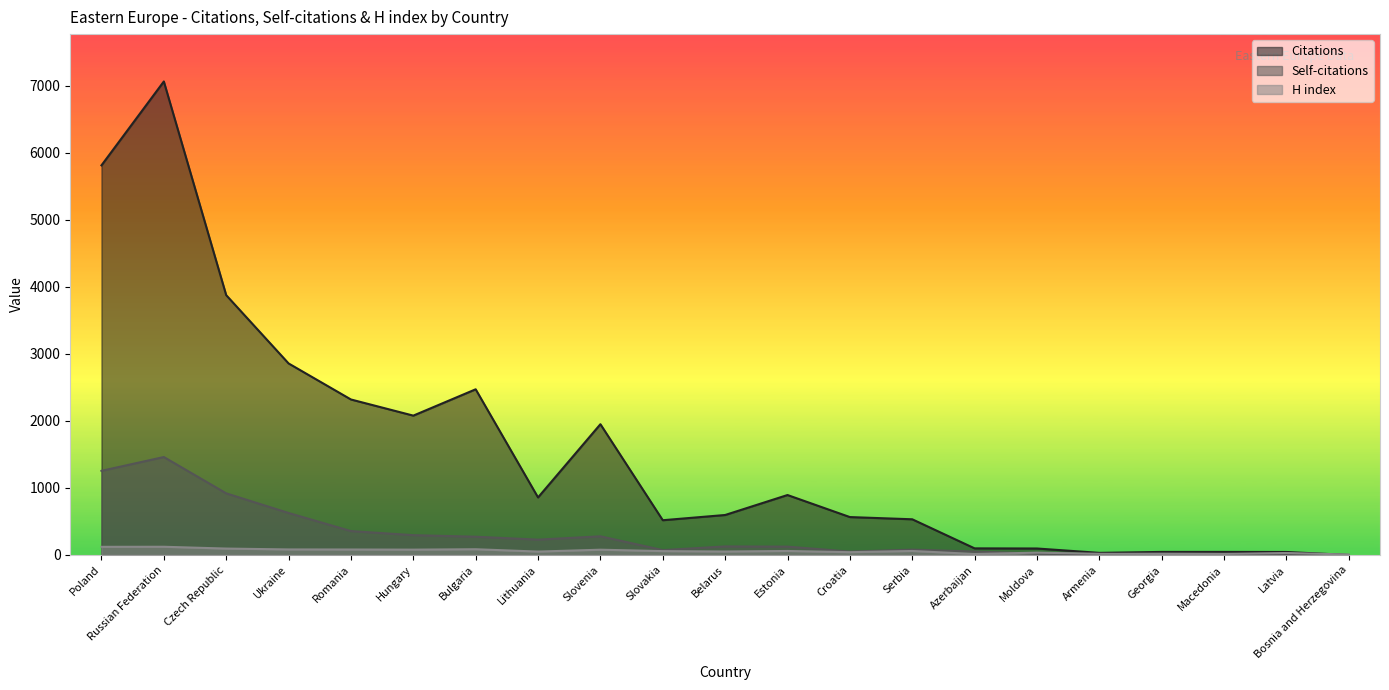

Reading left to right, list all the values displayed in this chart.

Citations: Poland=5815	Russian Federation=7067	Czech Republic=3878	Ukraine=2859	Romania=2321	Hungary=2080	Bulgaria=2473	Lithuania=859	Slovenia=1952	Slovakia=519	Belarus=597	Estonia=895	Croatia=566	Serbia=533	Azerbaijan=99	Moldova=97	Armenia=32	Georgia=46	Macedonia=46	Latvia=45	Bosnia and Herzegovina=0
Self-citations: Poland=1256	Russian Federation=1462	Czech Republic=920	Ukraine=627	Romania=357	Hungary=296	Bulgaria=273	Lithuania=229	Slovenia=279	Slovakia=73	Belarus=128	Estonia=125	Croatia=51	Serbia=80	Azerbaijan=52	Moldova=20	Armenia=11	Georgia=23	Macedonia=17	Latvia=5	Bosnia and Herzegovina=0
H index: Poland=122	Russian Federation=123	Czech Republic=96	Ukraine=83	Romania=82	Hungary=80	Bulgaria=86	Lithuania=51	Slovenia=79	Slovakia=58	Belarus=52	Estonia=60	Croatia=42	Serbia=60	Azerbaijan=15	Moldova=35	Armenia=18	Georgia=16	Macedonia=16	Latvia=30	Bosnia and Herzegovina=7